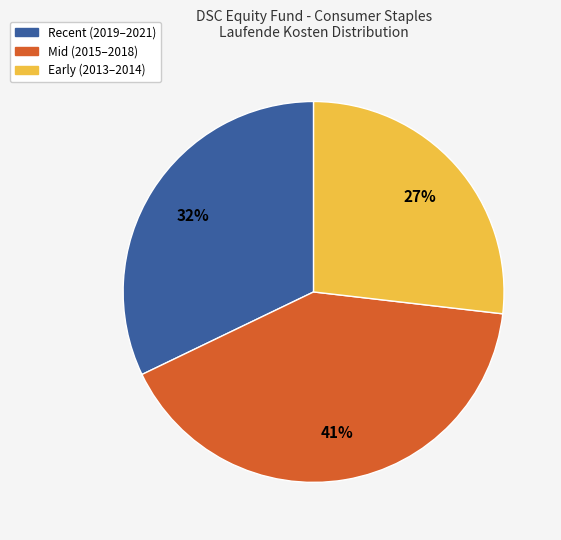

To the nearest percent, what is the average slice percentage?

33%